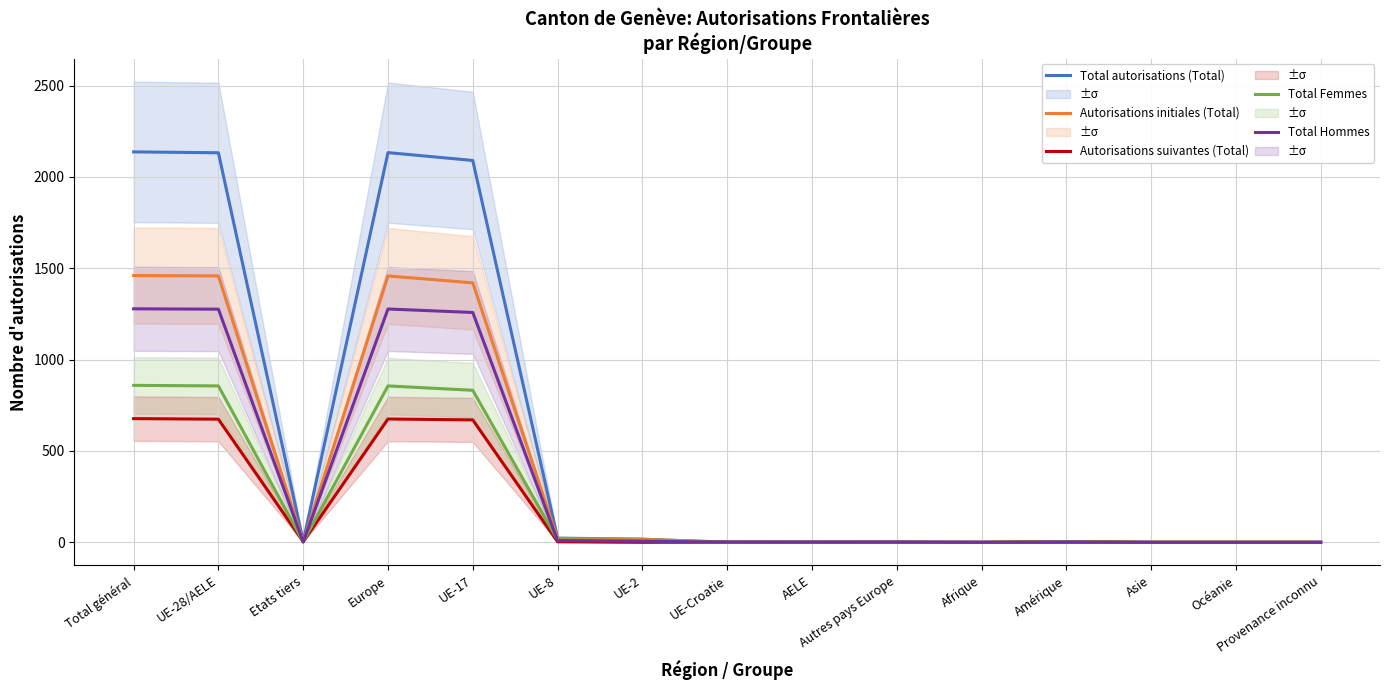

At how many categories does at least one series exceed 1804?

4